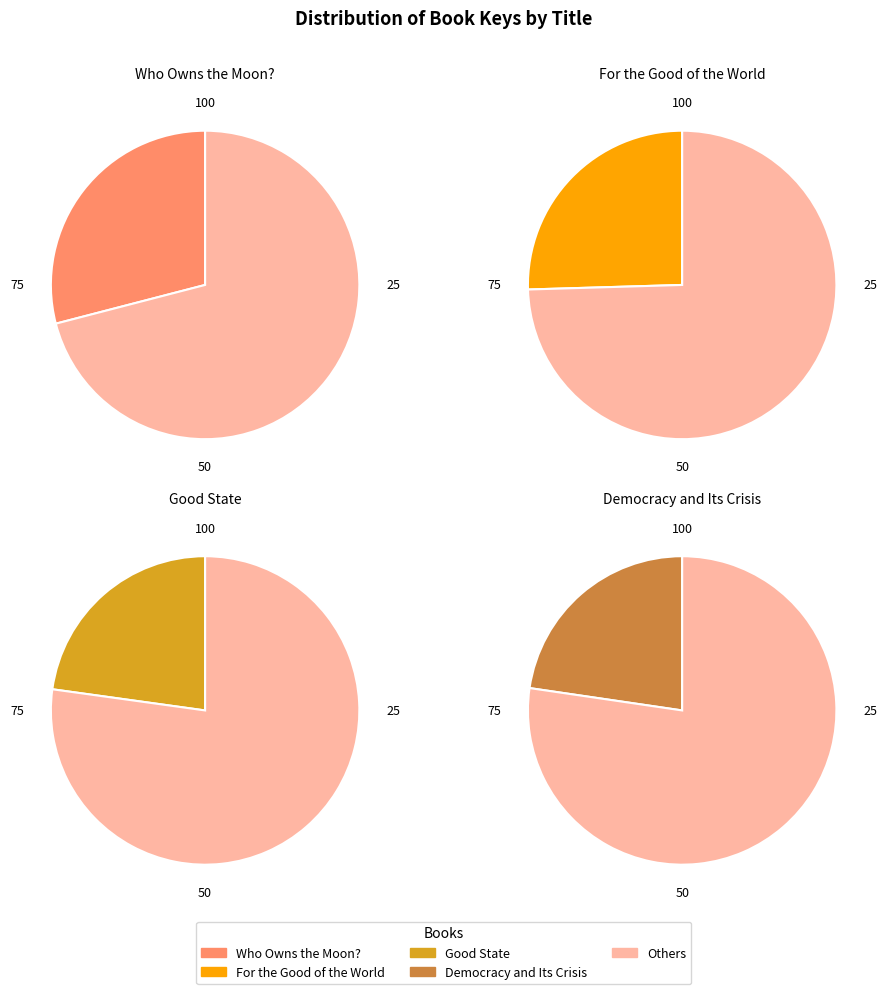

Combined, do Democracy and Its Crisis and For the Good of the World account for over 50%?

No